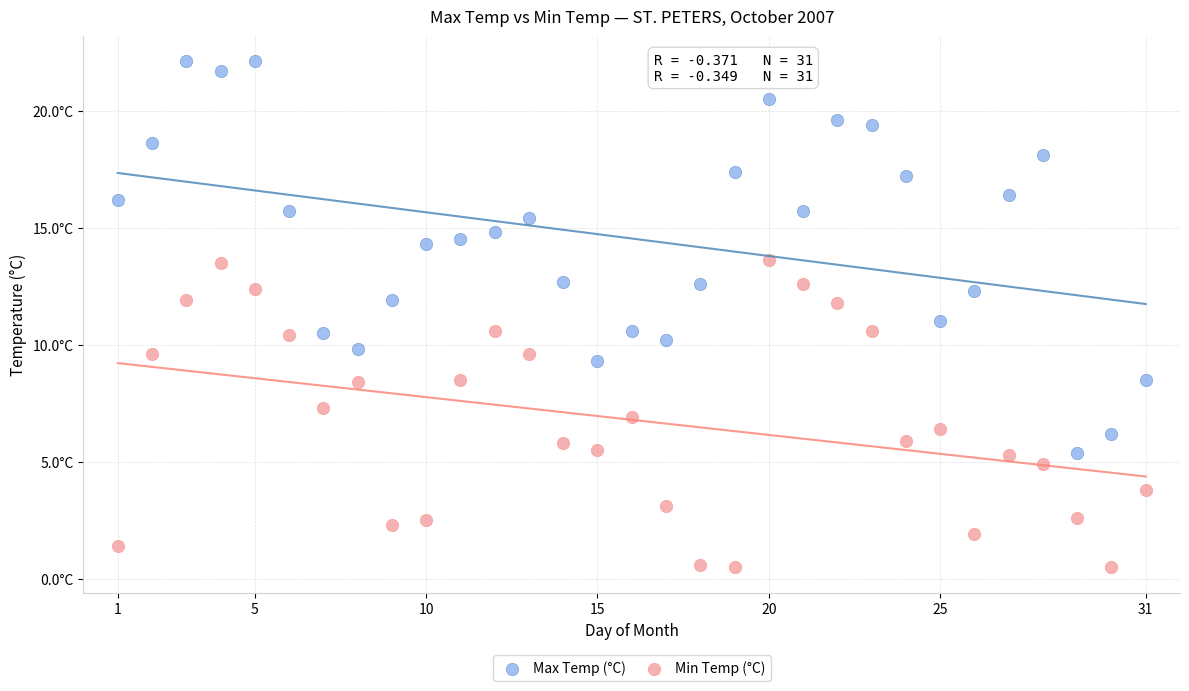

Which series reaches the minimum Y coordinate?

Min Temp (°C)